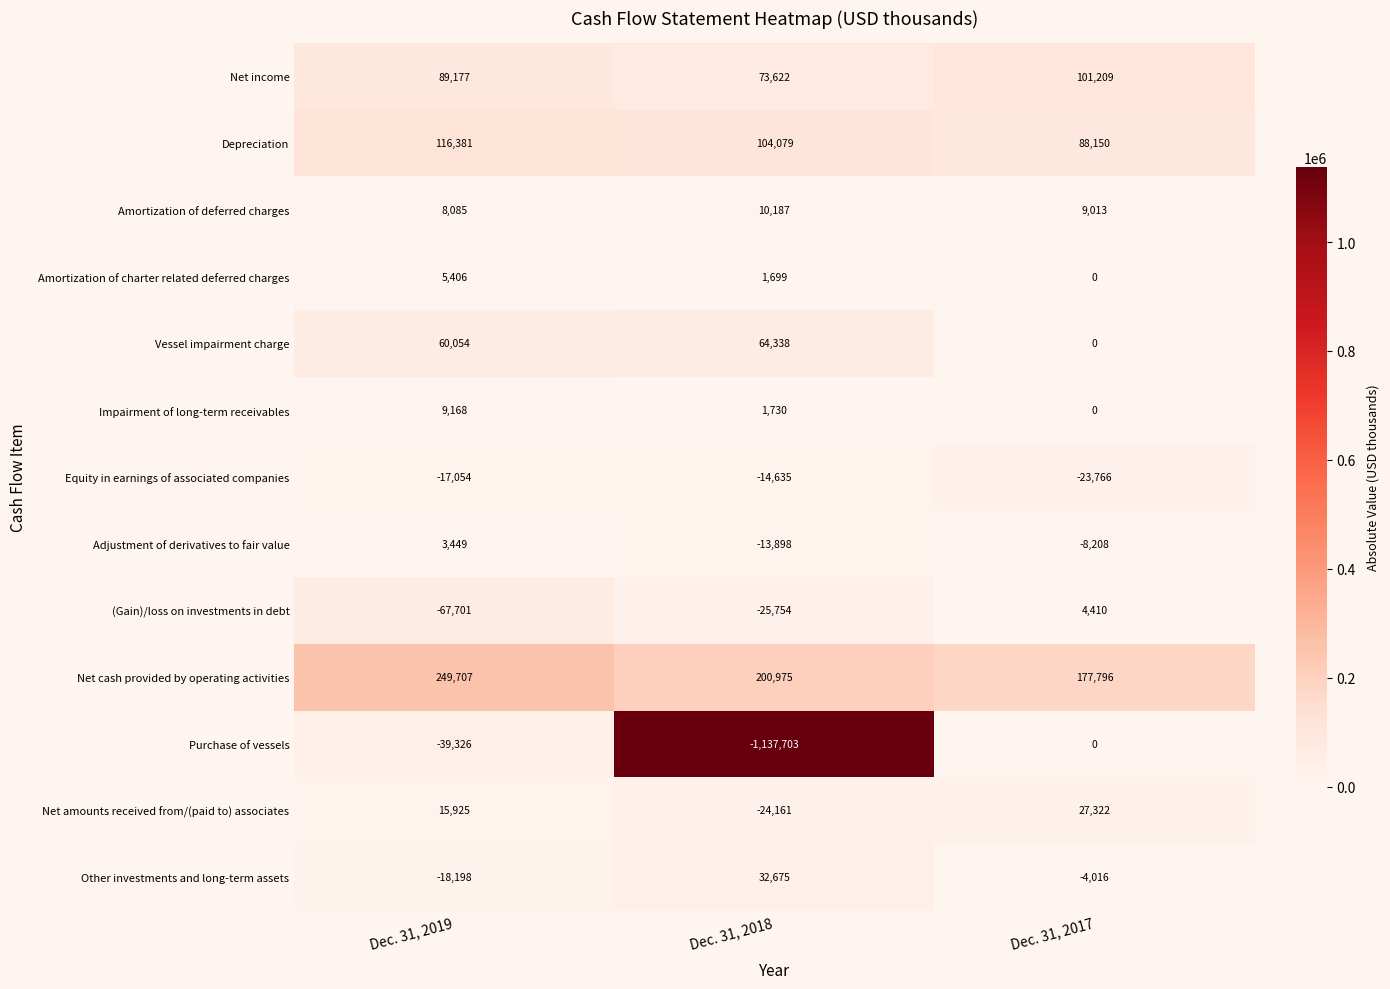

What is the difference between the maximum and second lowest values in the Other investments and long-term assets series?

36691